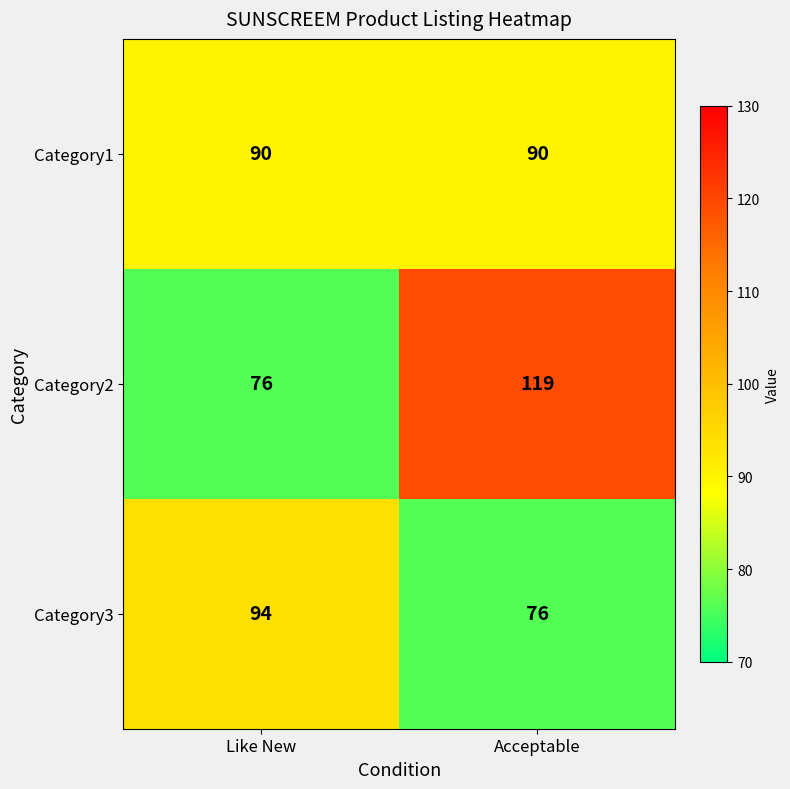

Which series has the largest total across all categories?

Category2